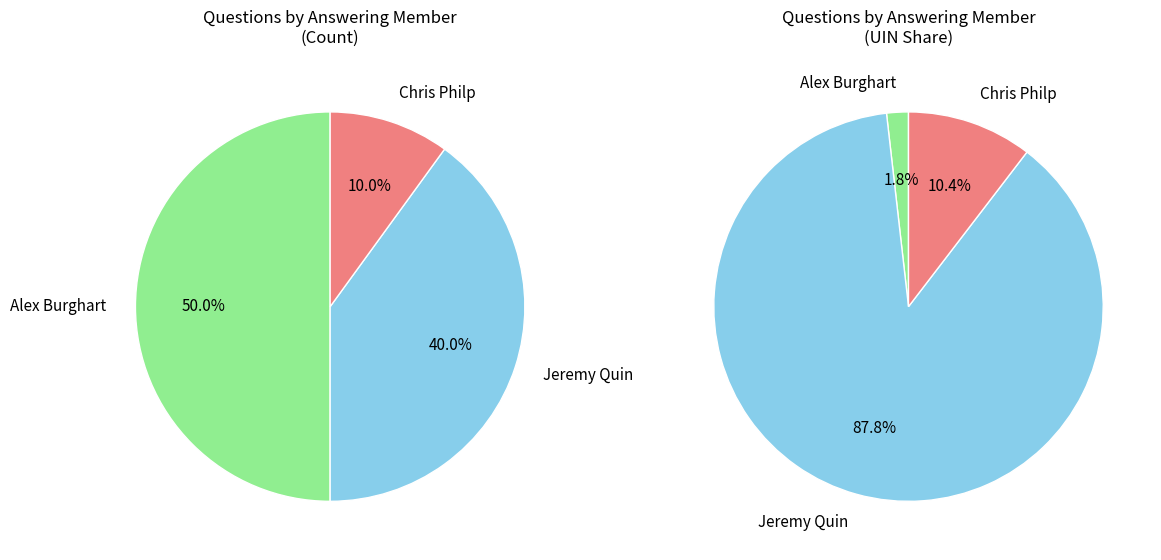

The 194829 slice represents 38% of the pie. True or false?

False